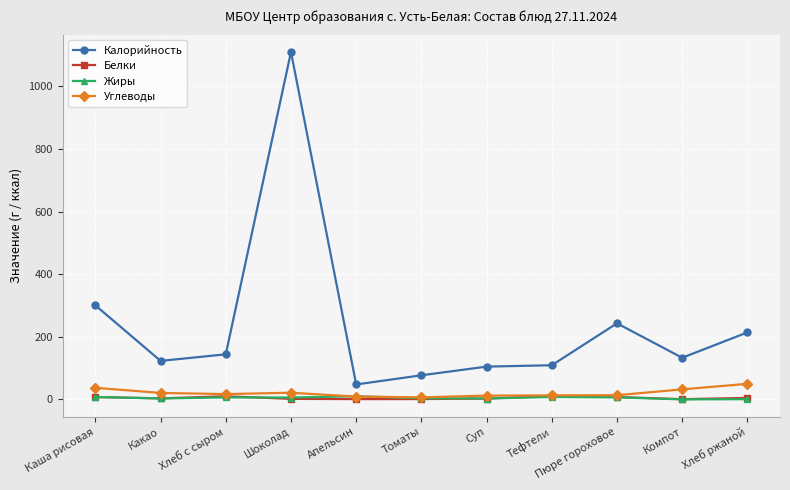

What is the highest value of the Калорийность series?

1109.8